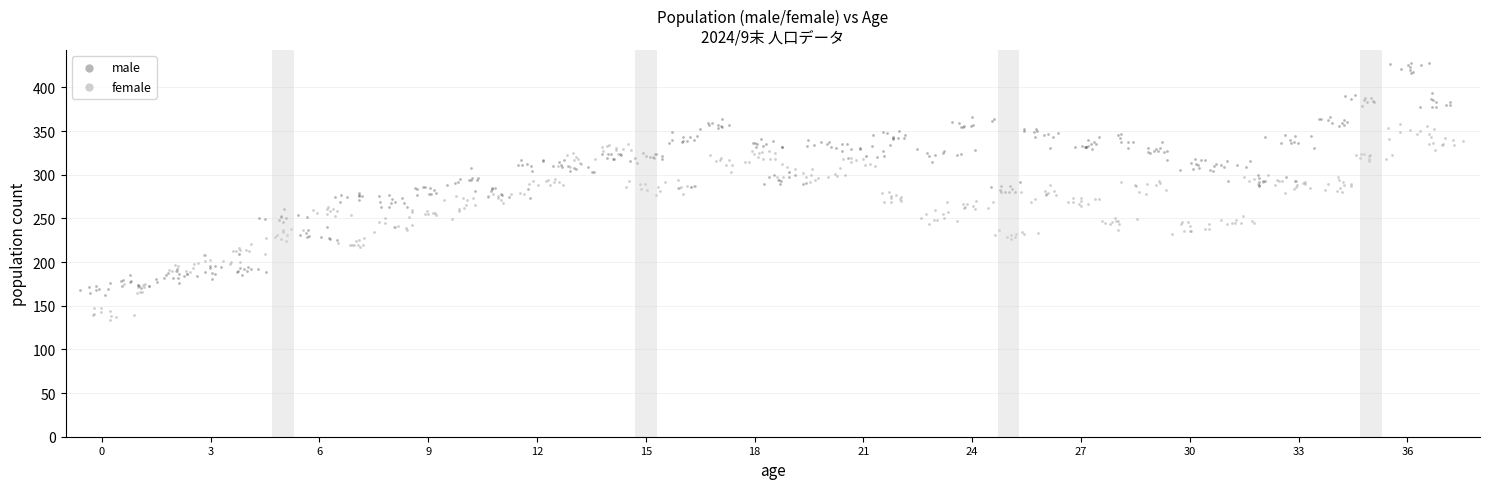

Which series has the widest spread of Y values?

male